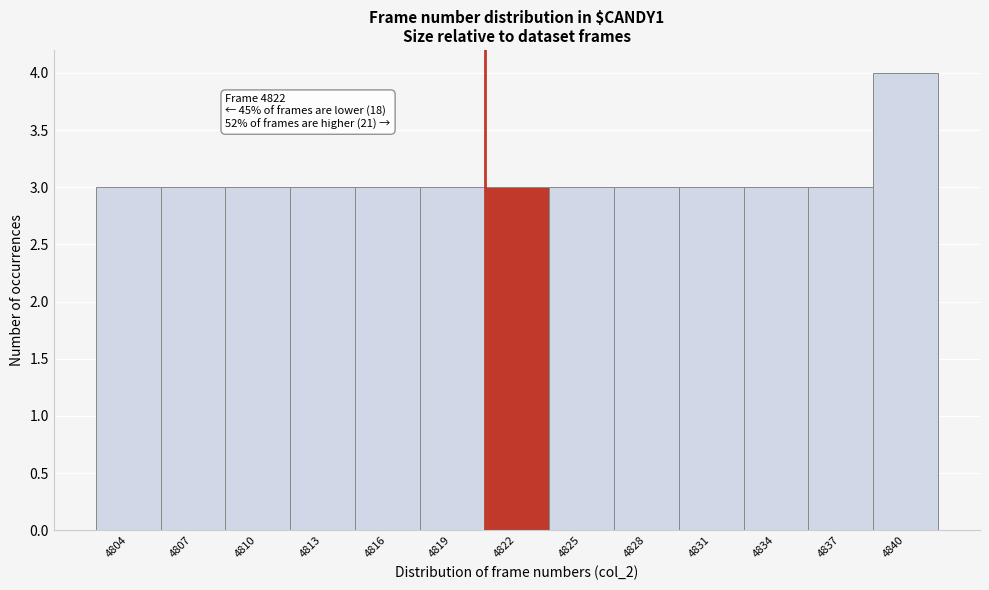

Reading left to right, what are all the values shown in this chart?

4804=3	4807=3	4810=3	4813=3	4816=3	4819=3	4822=3	4825=3	4828=3	4831=3	4834=3	4837=3	4840=4